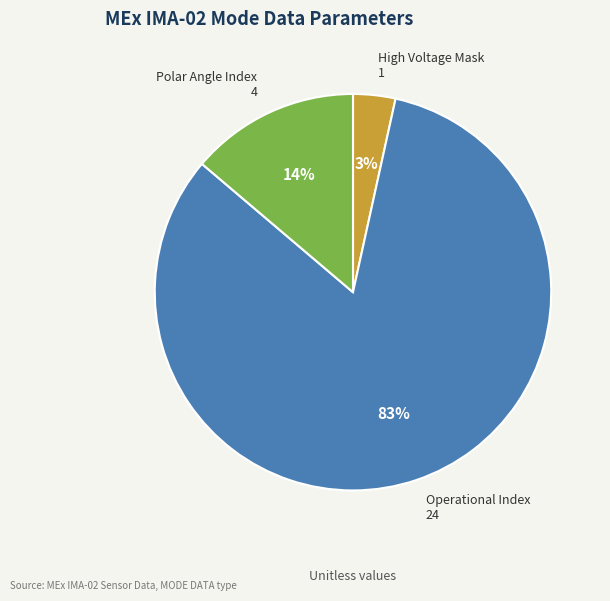

What percentage is the Operational Index slice, to the nearest percent?

83%